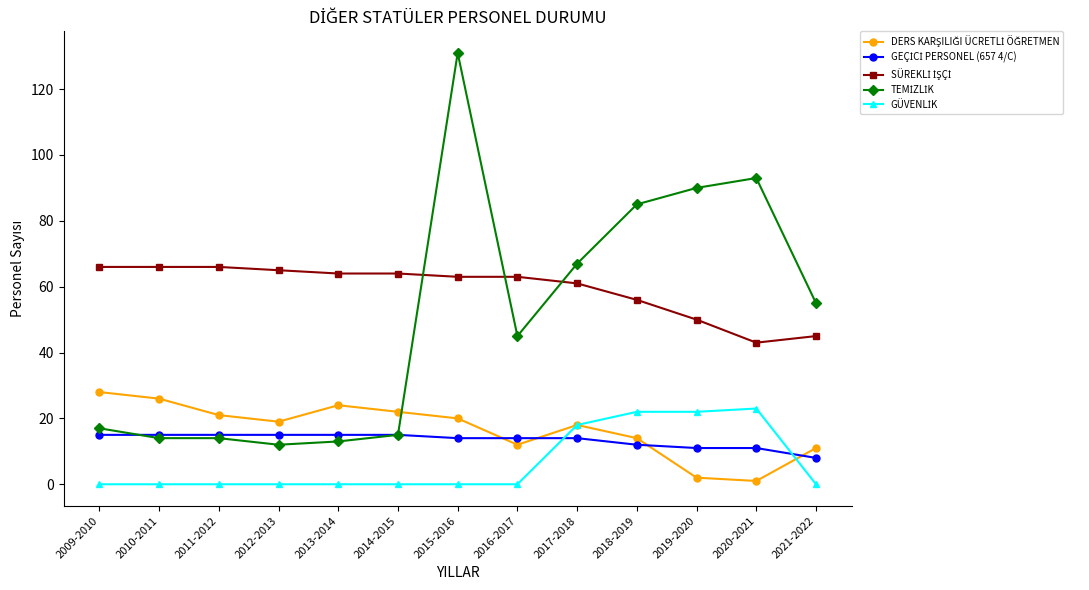

What is the spread (max minus min) of values at 2011-2012?

66